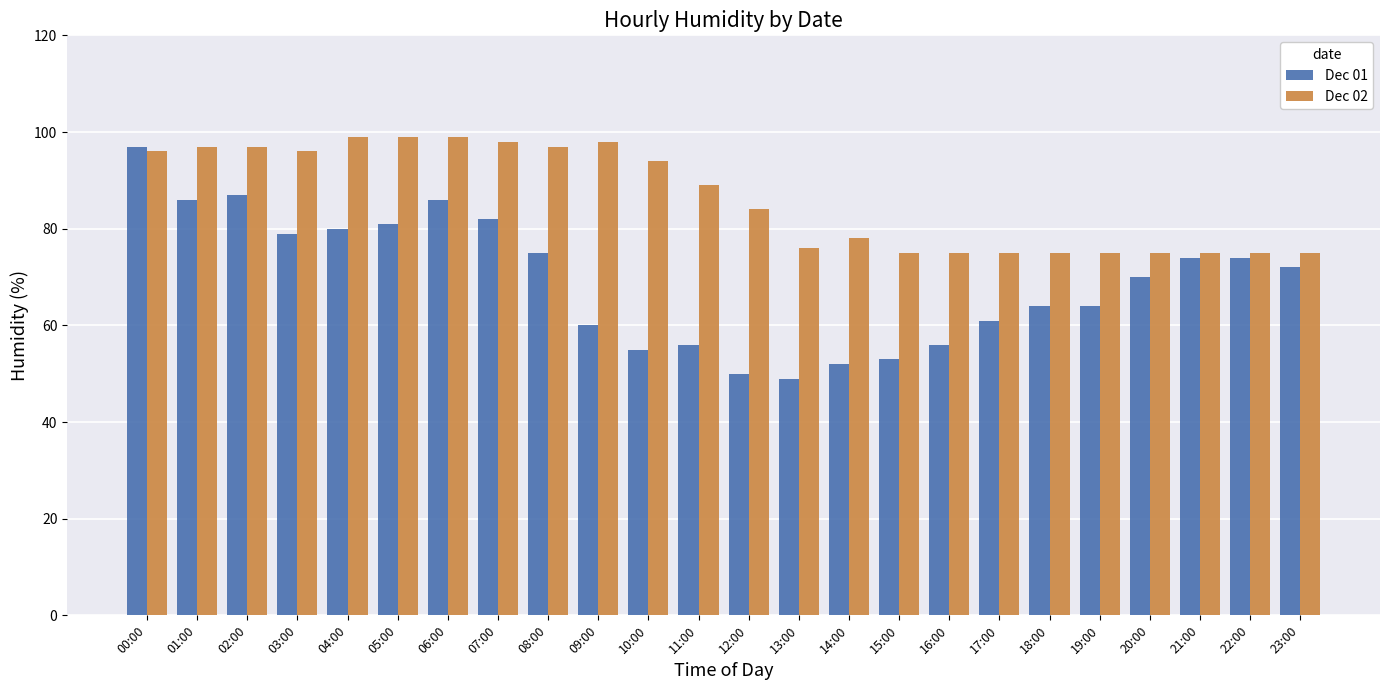

How many distinct data groups are displayed?

2